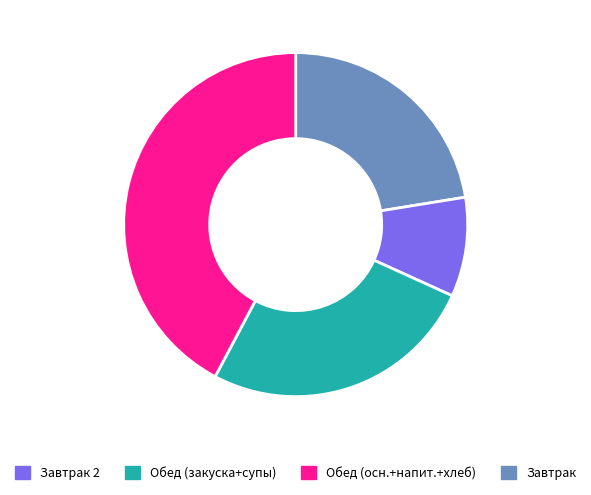

Is there any slice that represents more than half of the pie?

No